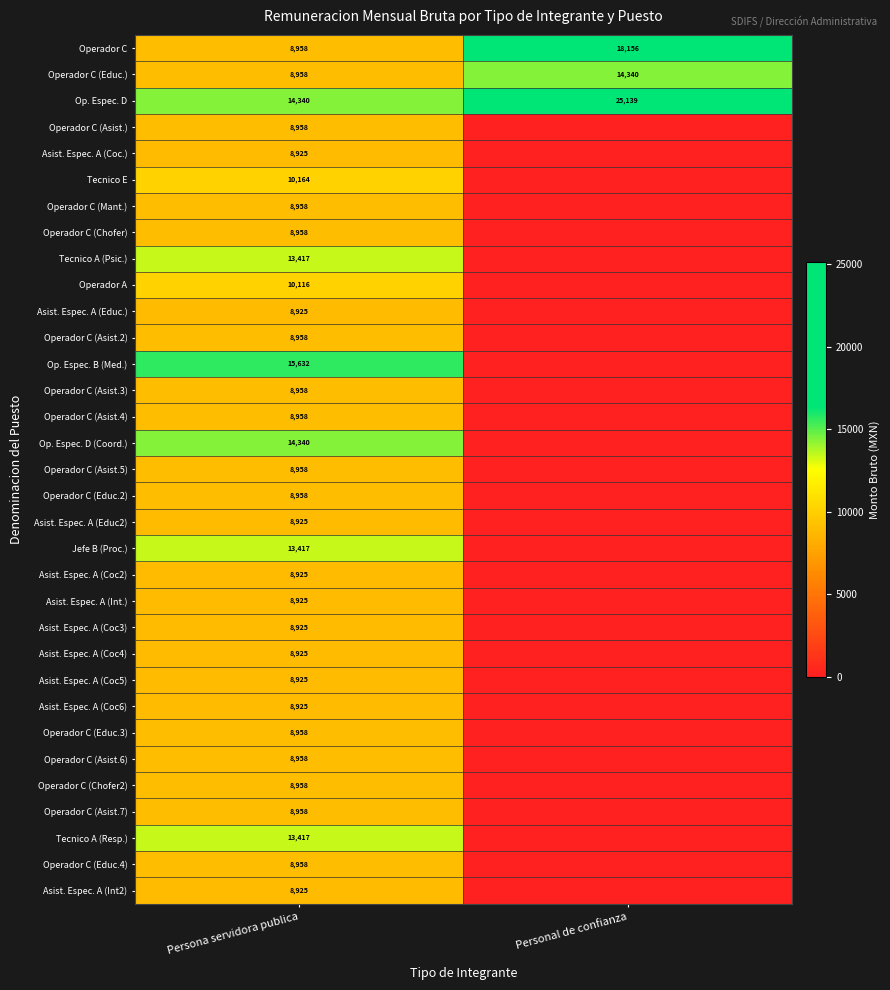

Is it true that Asist. Espec. A (Coc3) equals 2783 at Persona servidora publica?

False